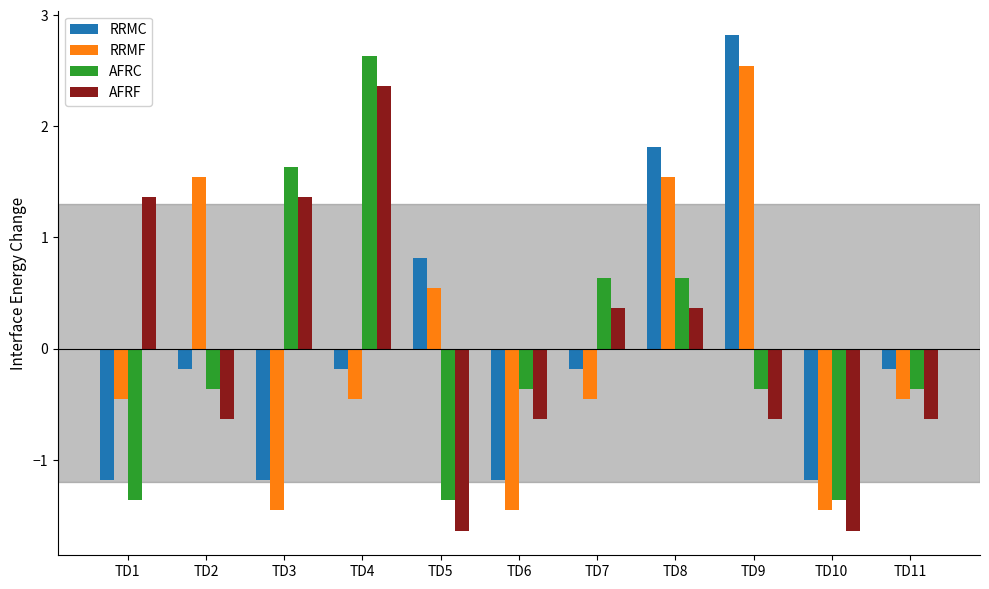

Is the value of RRMF at TD11 greater than the value of AFRC at TD6?

No